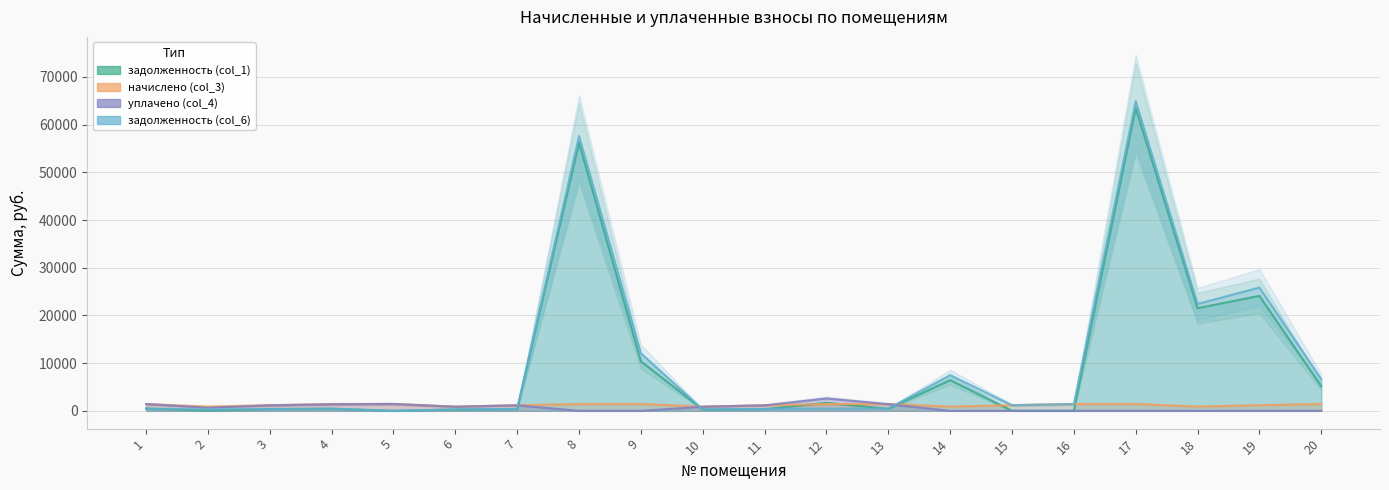

What is the difference between the maximum and minimum values in the задолженность (col_1) series?

63474.9